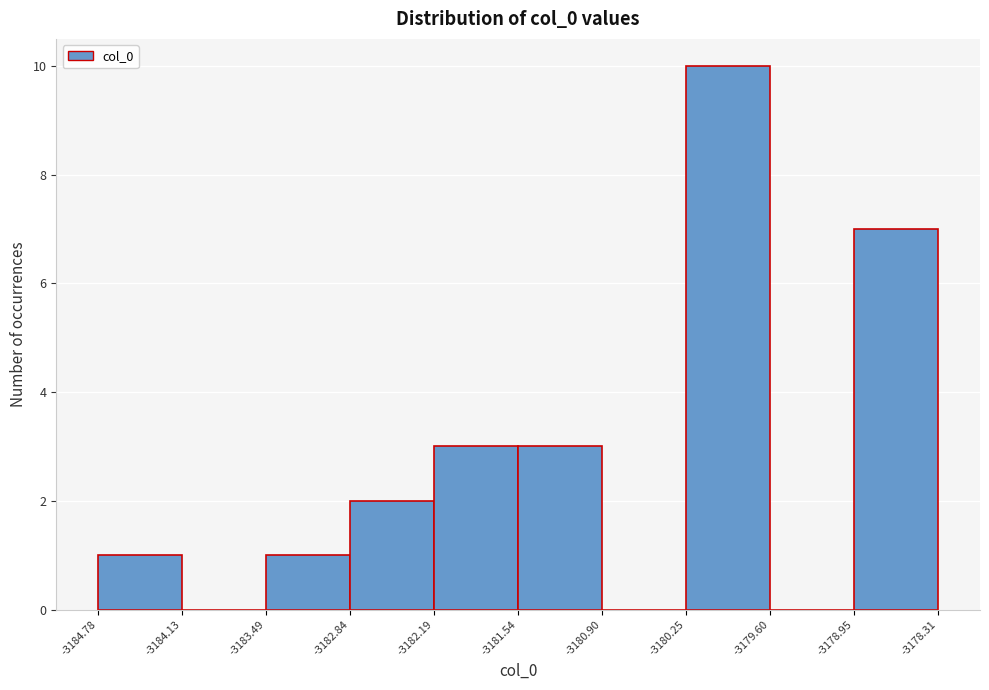

Reading left to right, transcribe this chart: for each bar, give the range it covers on the x-axis and its height. The values are not printed on the chart, so give them approximately, as read against the axis.

-3184.78 to -3184.13: 1
-3184.13 to -3183.49: 0
-3183.49 to -3182.84: 1
-3182.84 to -3182.19: 2
-3182.19 to -3181.54: 3
-3181.54 to -3180.90: 3
-3180.90 to -3180.25: 0
-3180.25 to -3179.60: 10
-3179.60 to -3178.95: 0
-3178.95 to -3178.31: 7